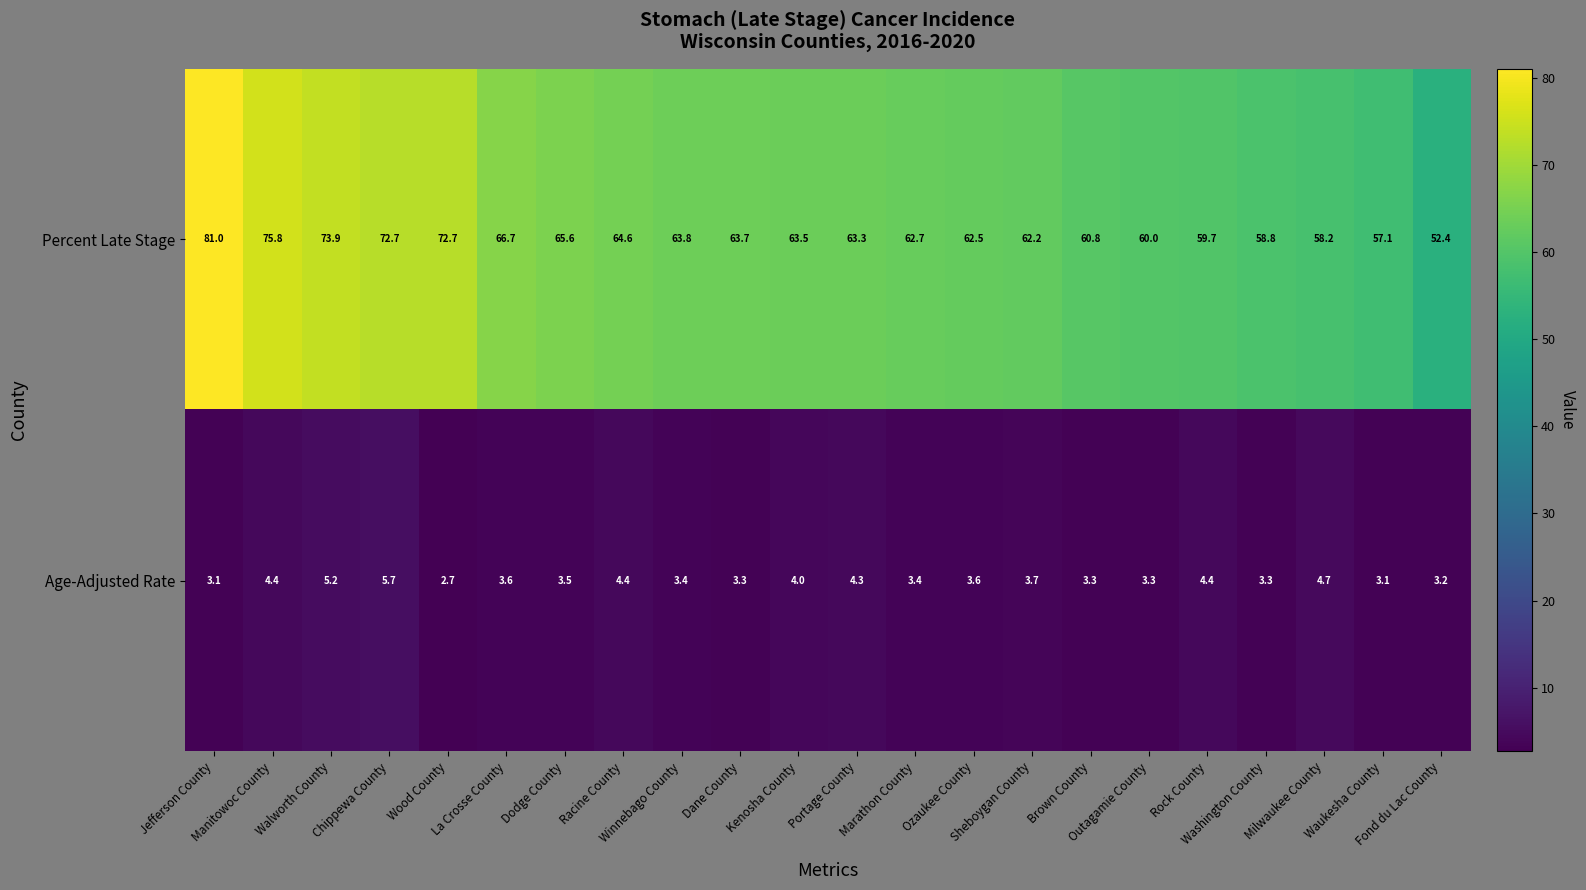

Which series changed the most between Racine County and Winnebago County?

Age-Adjusted Rate